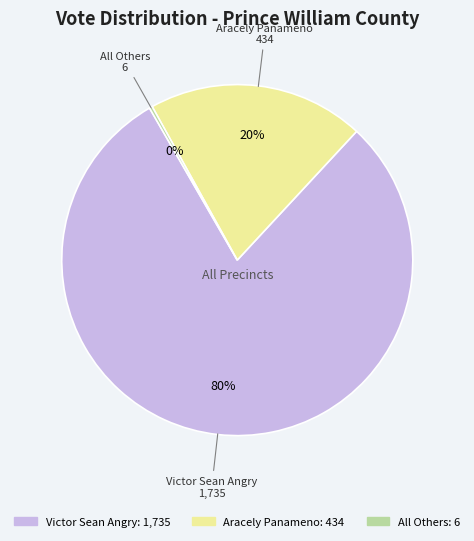

Does any single category account for the majority?

Yes